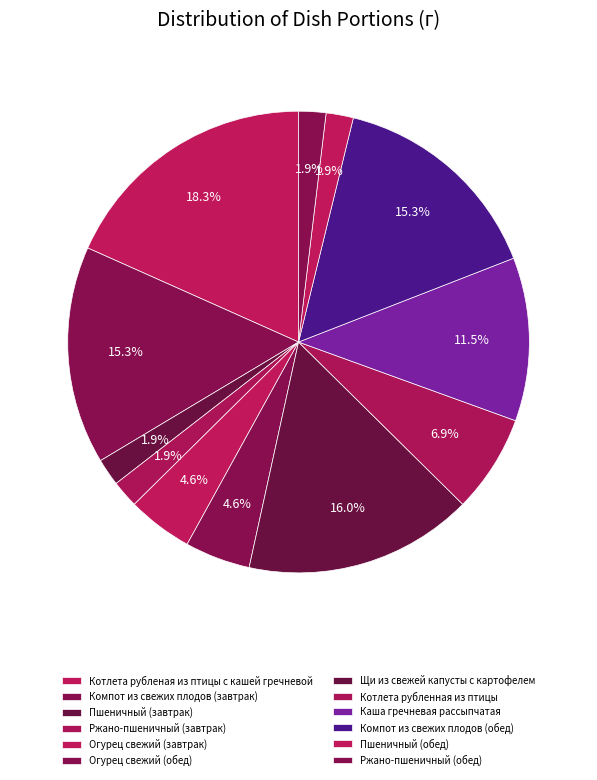

Which has a higher value, Огурец свежий (завтрак) or Компот из свежих плодов (обед)?

Компот из свежих плодов (обед)